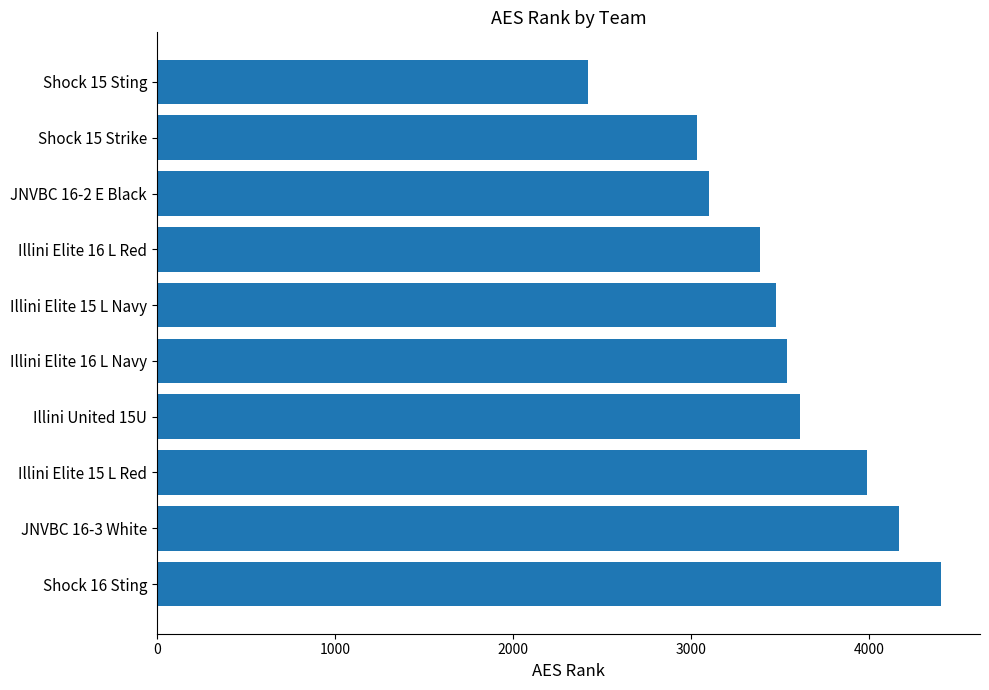

Rank the categories by value from highest to lowest.

Shock 16 Sting, JNVBC 16-3 White, Illini Elite 15 L Red, Illini United 15U, Illini Elite 16 L Navy, Illini Elite 15 L Navy, Illini Elite 16 L Red, JNVBC 16-2 E Black, Shock 15 Strike, Shock 15 Sting